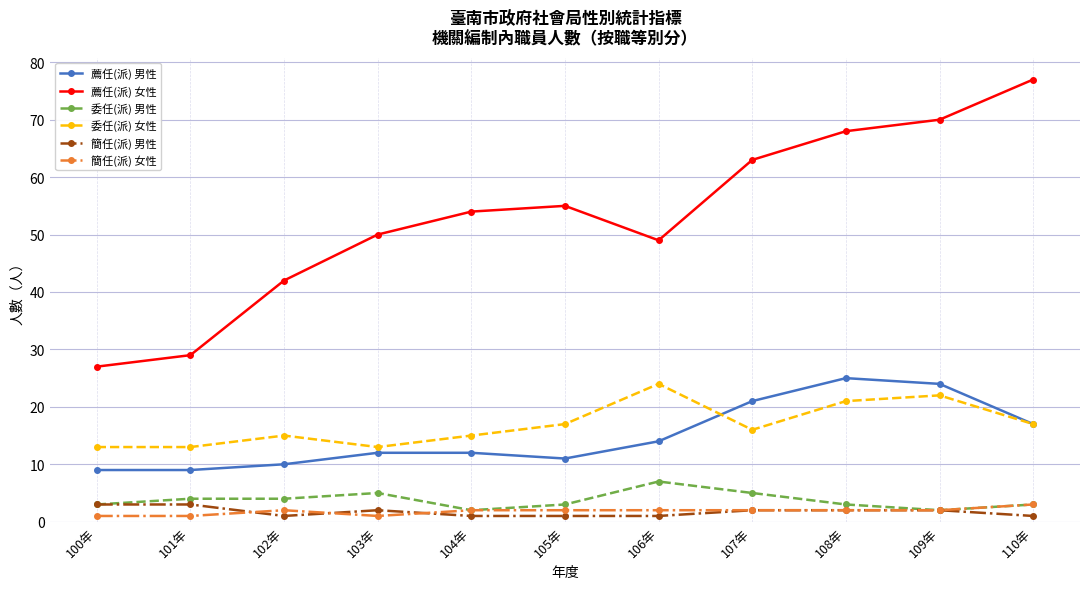

Which series changed the most between 100年 and 106年?

薦任(派) 女性